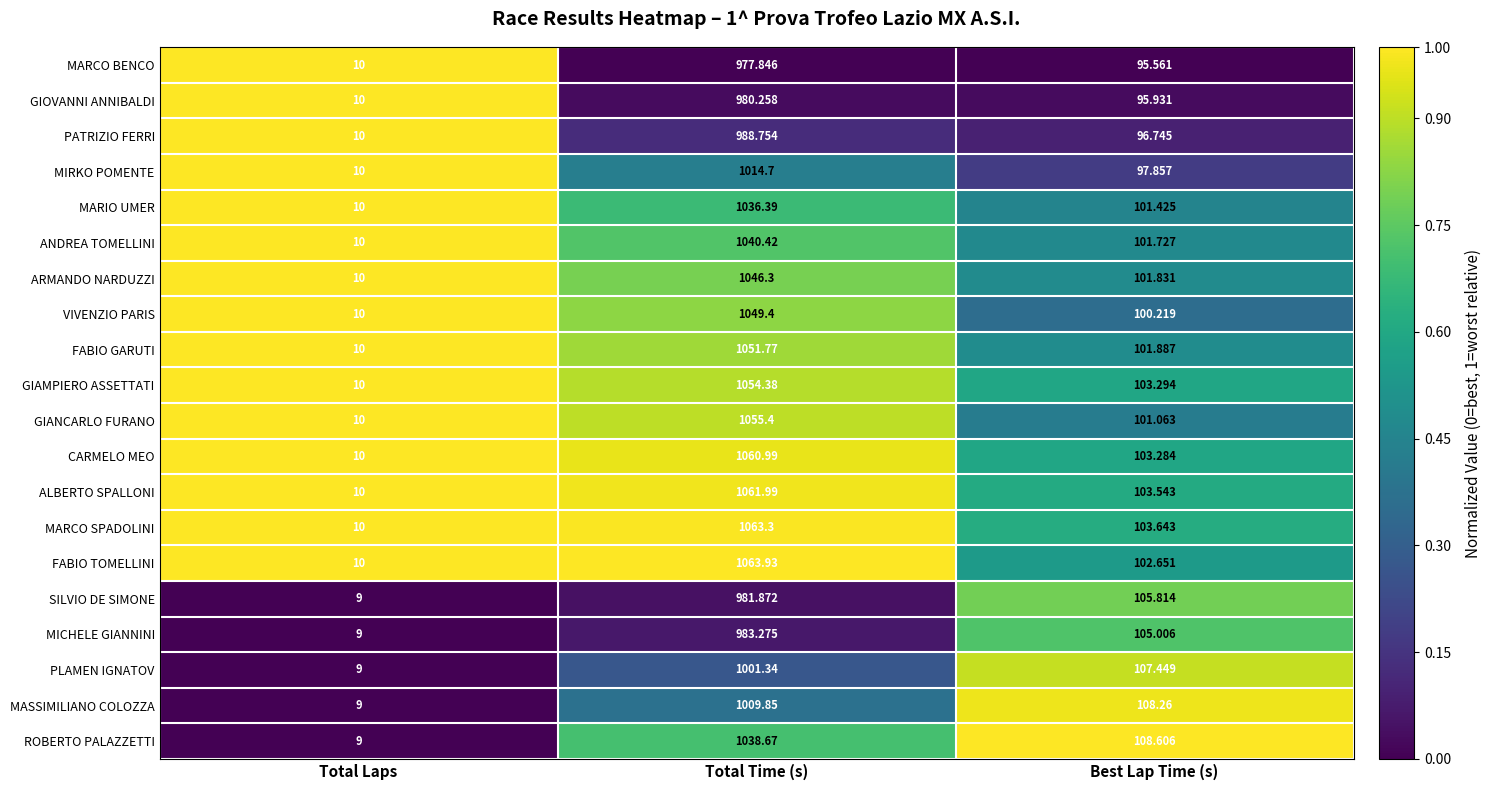

Where does the MARCO SPADOLINI series first go above 103?

Total Time (s)